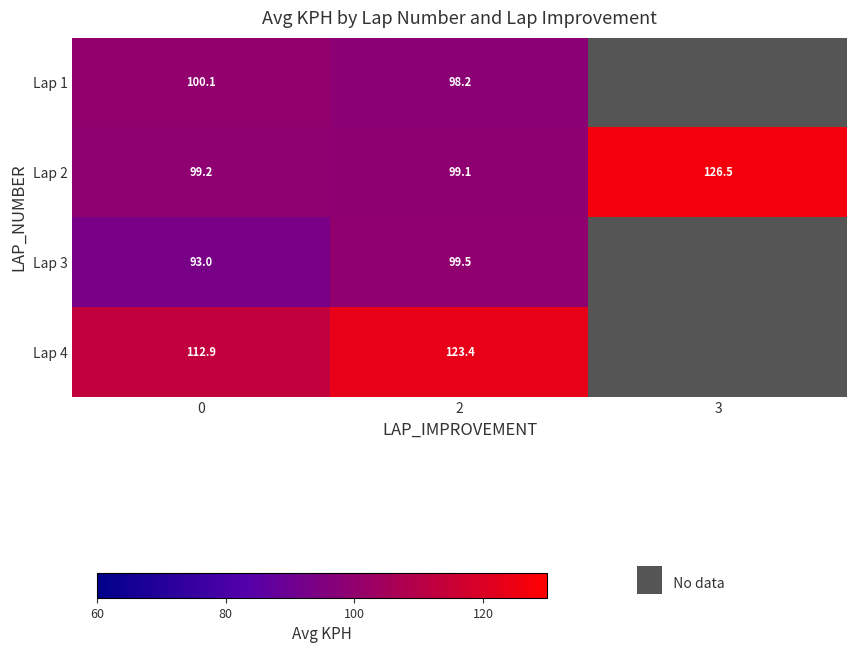

Is the value of Lap 2 at 0 greater than the value of Lap 3 at 3?

No